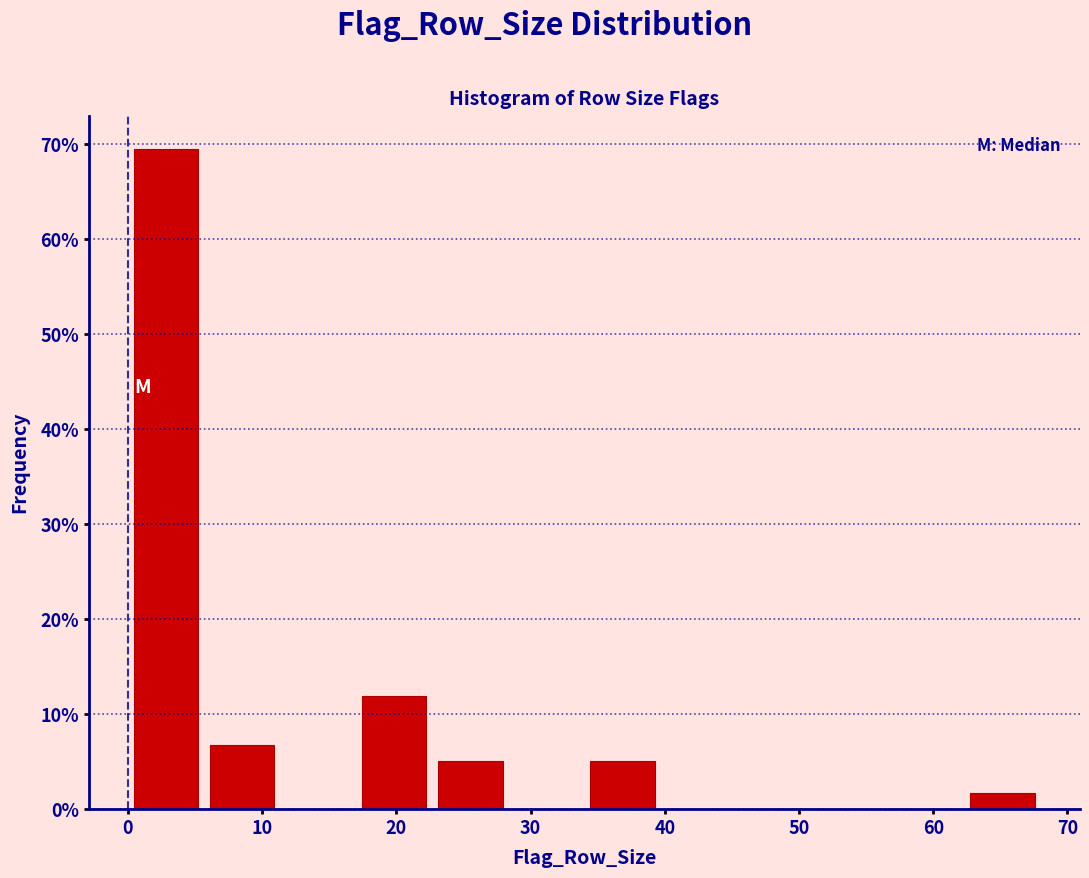

Which range on the x-axis has the tallest bar?

0 to 6